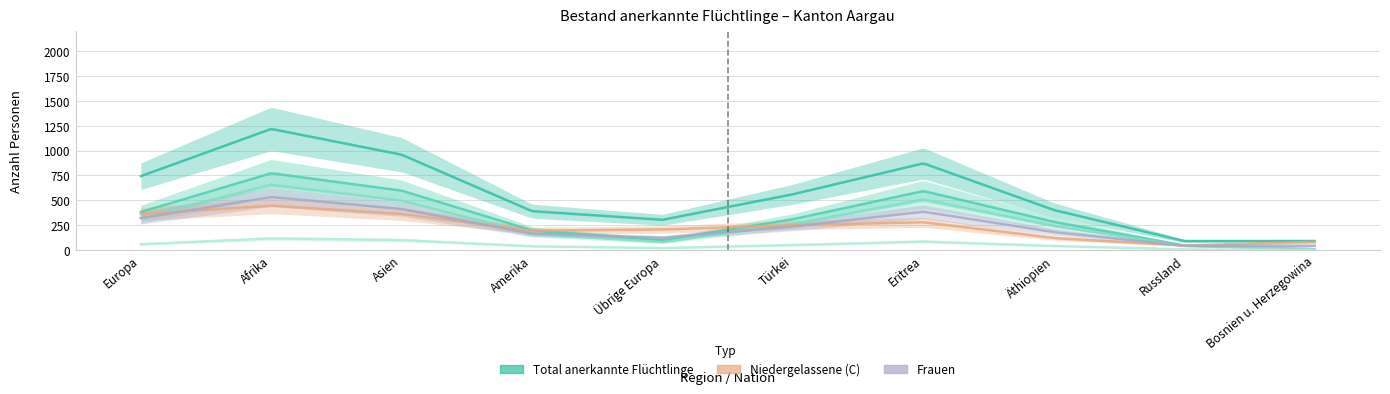

What is the label of the 3rd point from the right?

Äthiopien